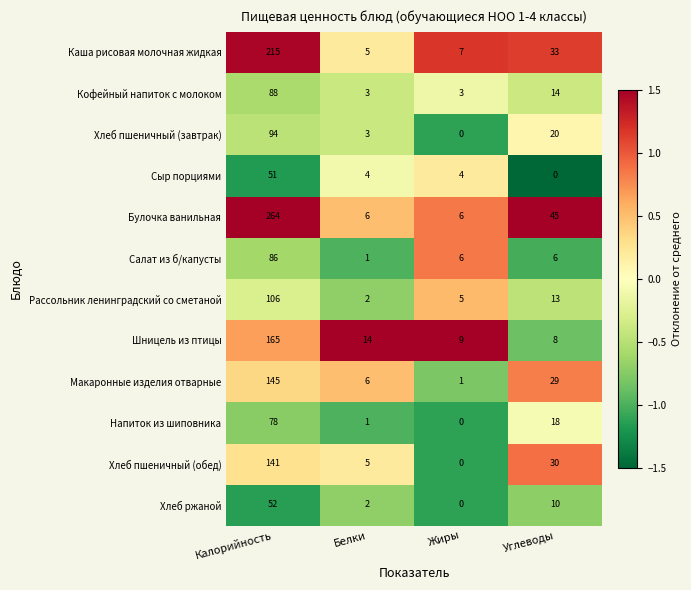

What is the difference between the Каша рисовая молочная жидкая values at Углеводы and Жиры?

26